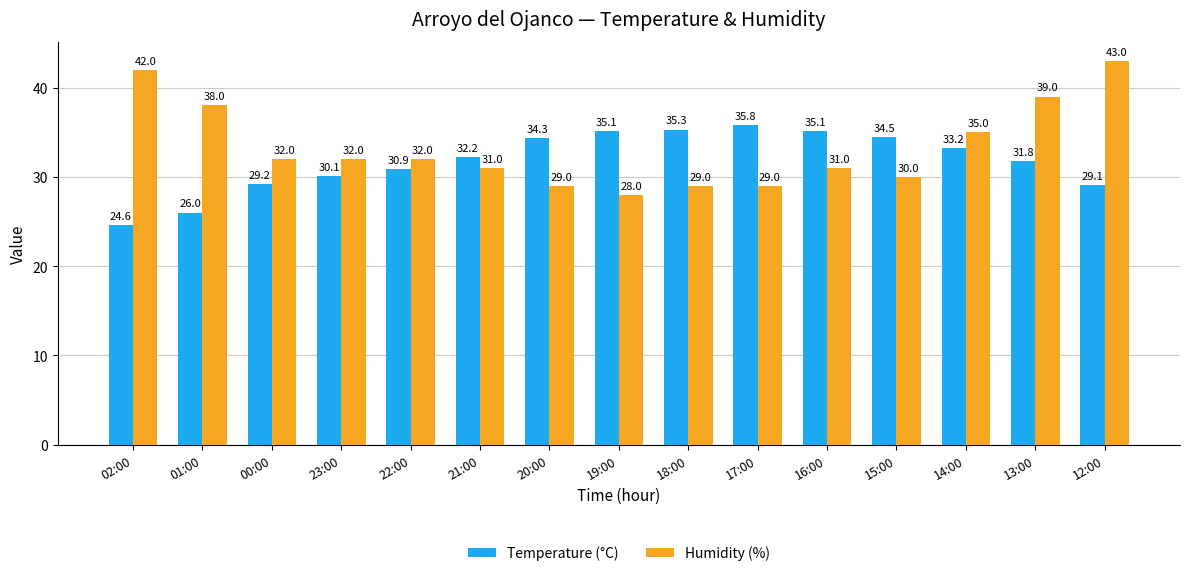

What are all the series names shown in the legend?

Temperature (°C), Humidity (%)